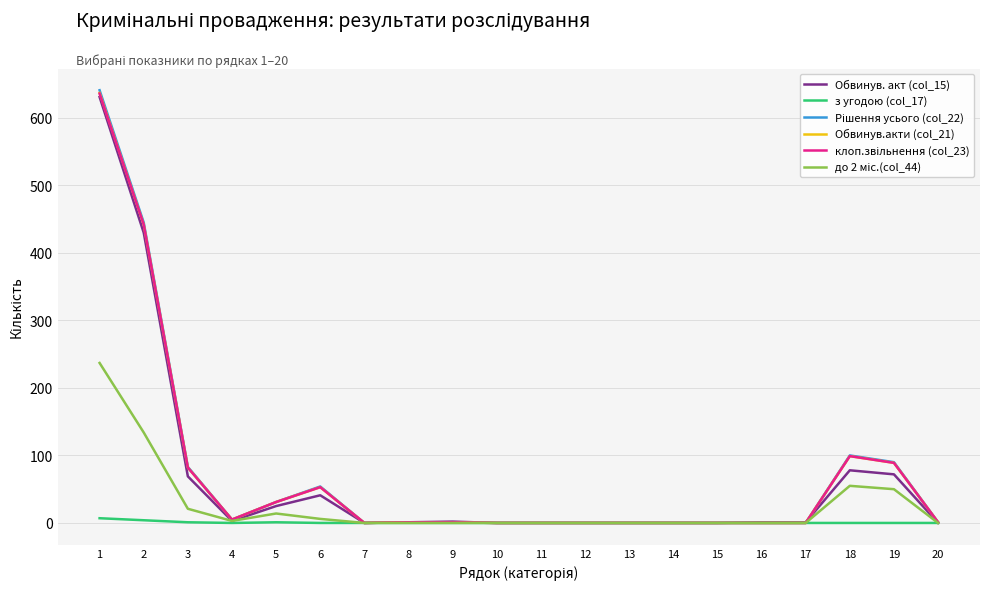

True or false: Обвинув. акт (col_15) has more than 1 points higher than both neighbors.

True